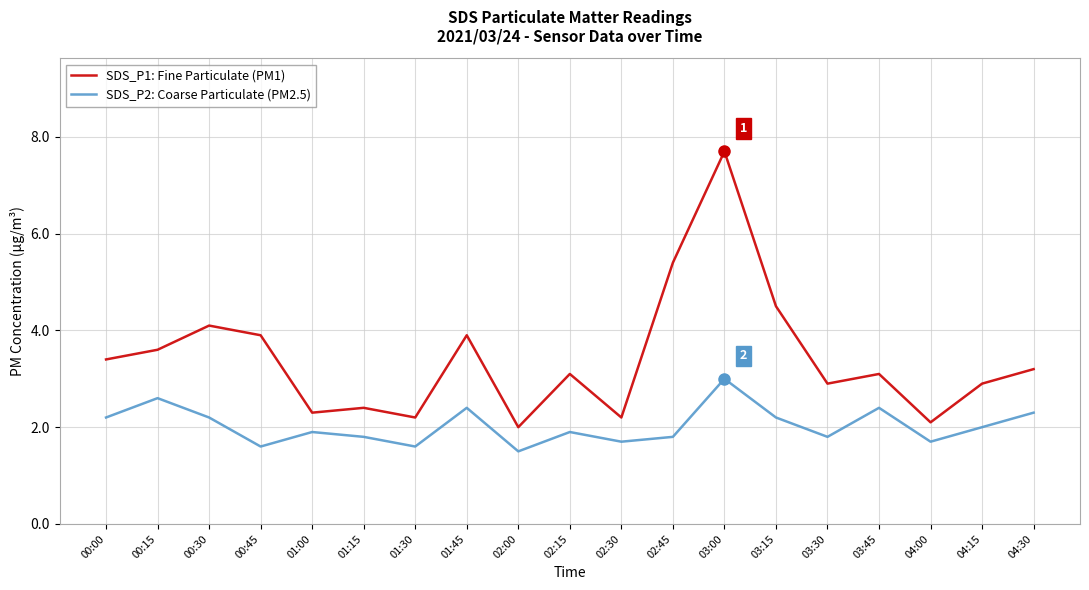

What position from the right is 03:45?

4